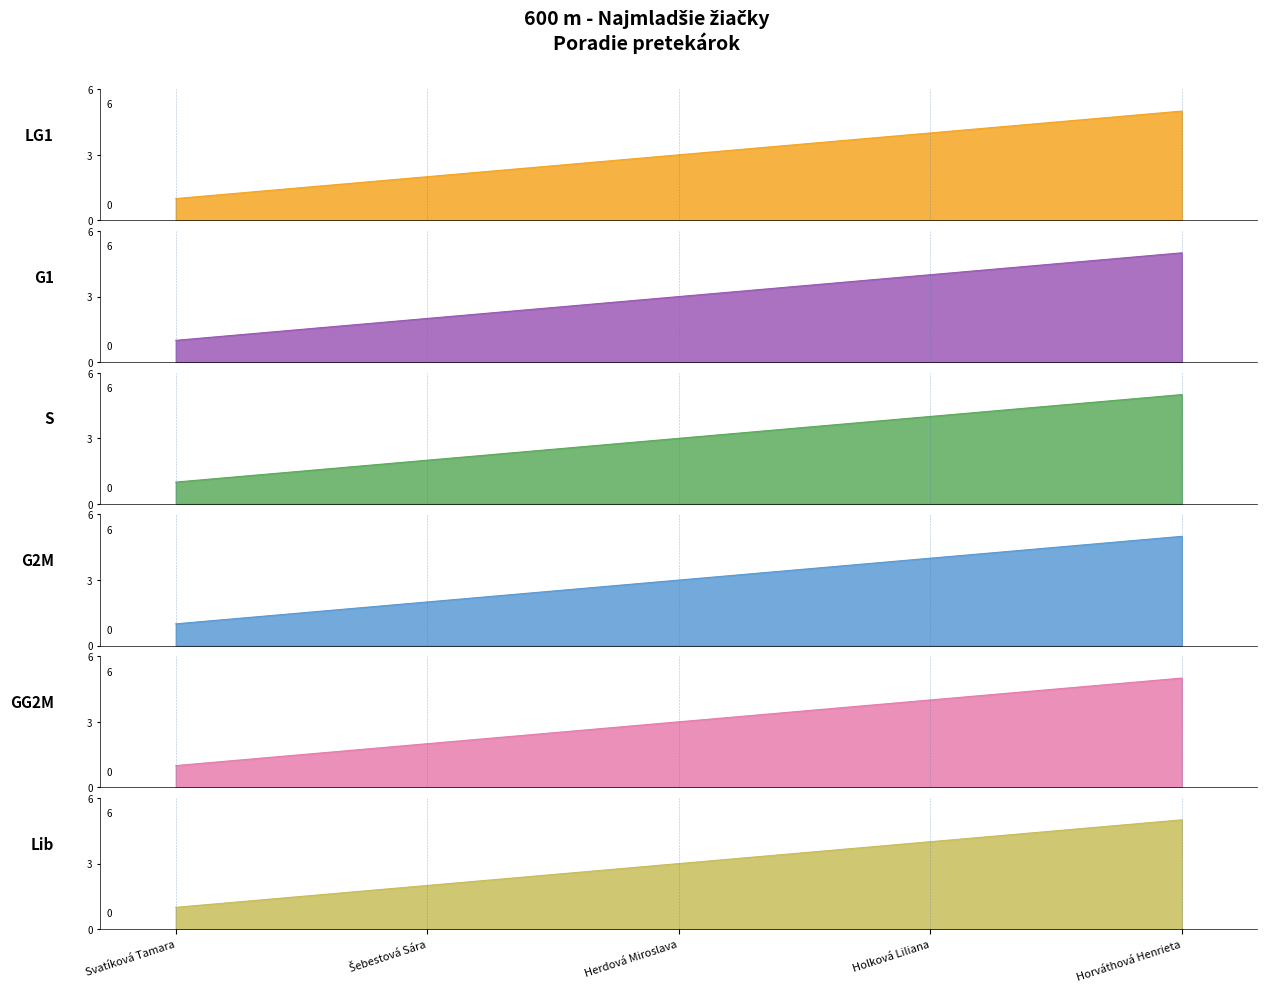

Is the value of G1 at Svatíková Tamara greater than the value of Lib at Horváthová Henrieta?

No